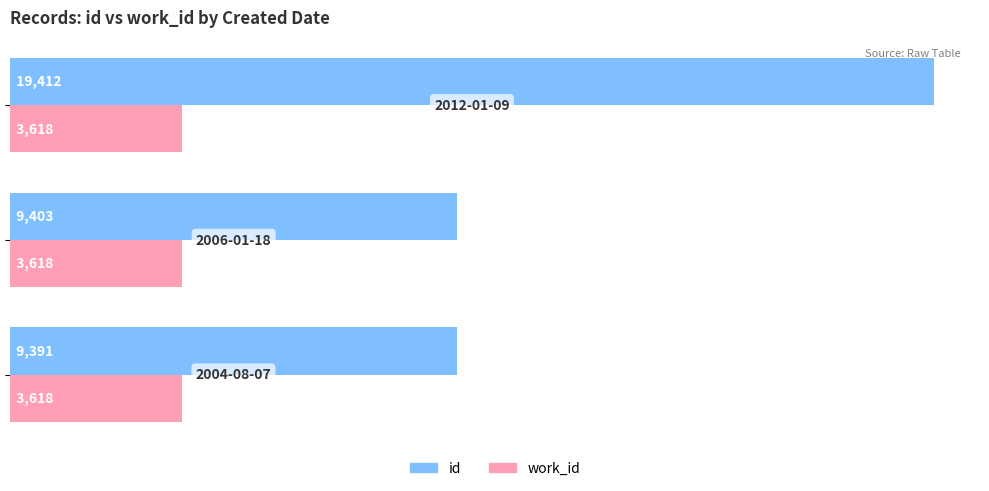

Rank the series by their maximum value, from lowest to highest.

work_id, id